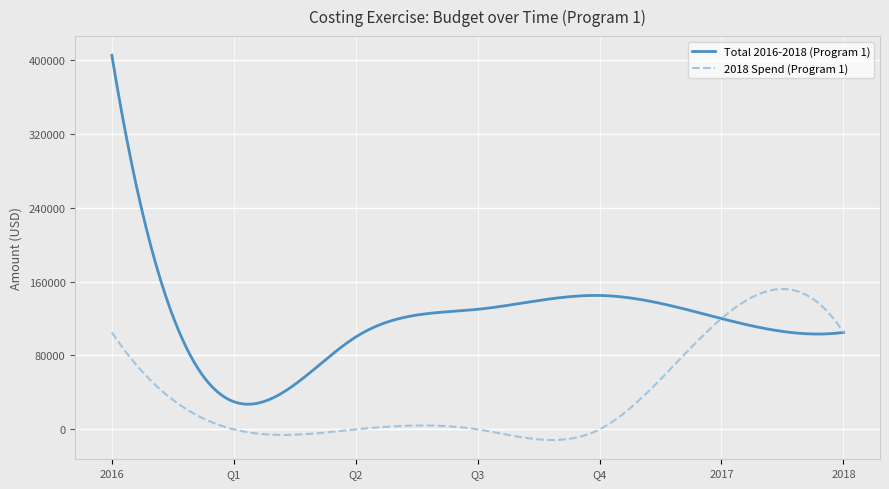

Which series has the widest spread of values?

Total 2016-2018 (Program 1)